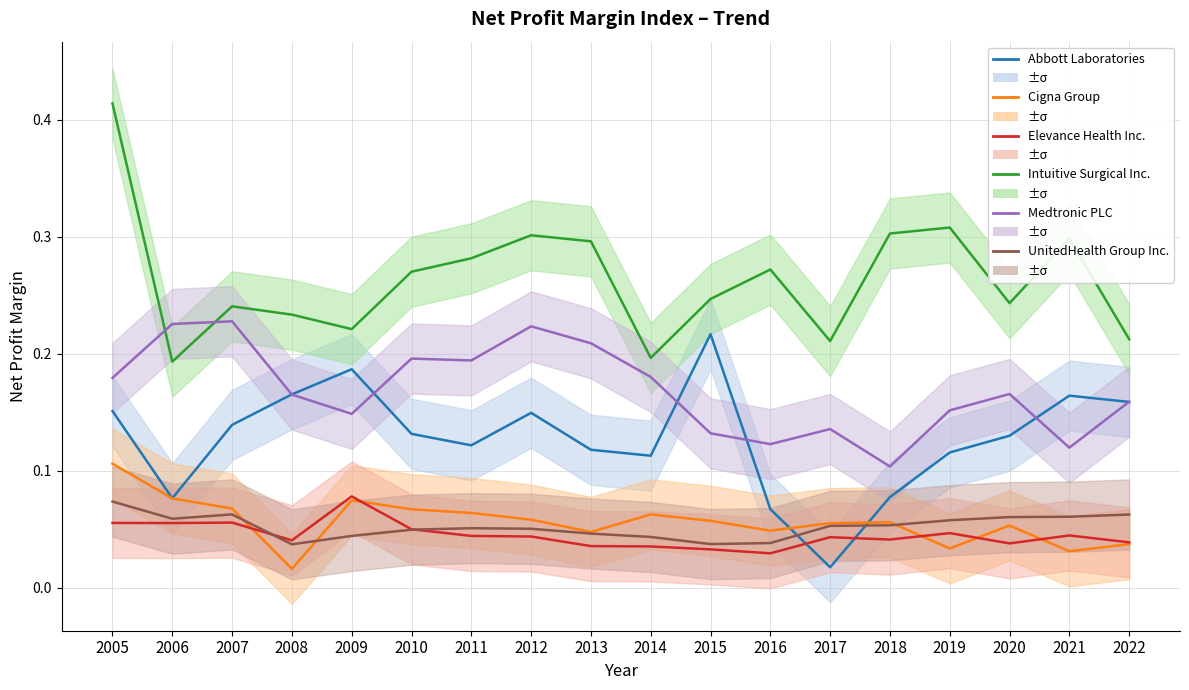

Reading right to left, extract all data points from this chart.

Abbott Laboratories: 0.2	0.2	0.1	0.1	0.1	0.0	0.1	0.2	0.1	0.1	0.1	0.1	0.1	0.2	0.2	0.1	0.1	0.2
Cigna Group: 0.0	0.0	0.1	0.0	0.1	0.1	0.0	0.1	0.1	0.0	0.1	0.1	0.1	0.1	0.0	0.1	0.1	0.1
Elevance Health Inc.: 0.0	0.0	0.0	0.0	0.0	0.0	0.0	0.0	0.0	0.0	0.0	0.0	0.0	0.1	0.0	0.1	0.1	0.1
Intuitive Surgical Inc.: 0.2	0.3	0.2	0.3	0.3	0.2	0.3	0.2	0.2	0.3	0.3	0.3	0.3	0.2	0.2	0.2	0.2	0.4
Medtronic PLC: 0.2	0.1	0.2	0.2	0.1	0.1	0.1	0.1	0.2	0.2	0.2	0.2	0.2	0.1	0.2	0.2	0.2	0.2
UnitedHealth Group Inc.: 0.1	0.1	0.1	0.1	0.1	0.1	0.0	0.0	0.0	0.0	0.1	0.1	0.0	0.0	0.0	0.1	0.1	0.1